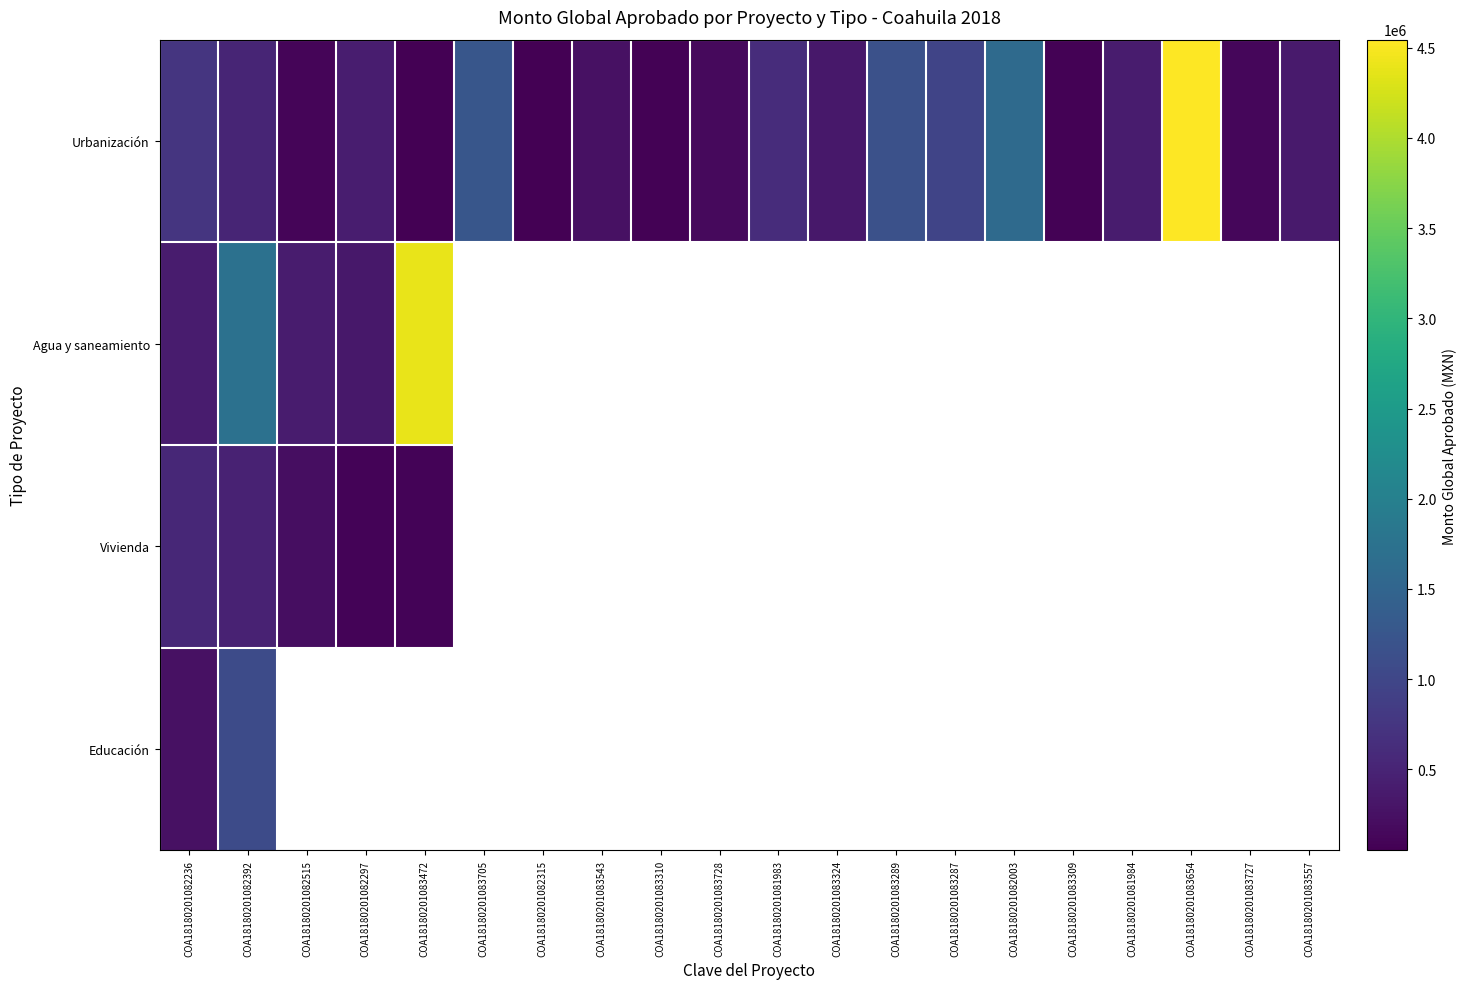

At which label does Agua y saneamiento reach its peak?

COA18180201083472